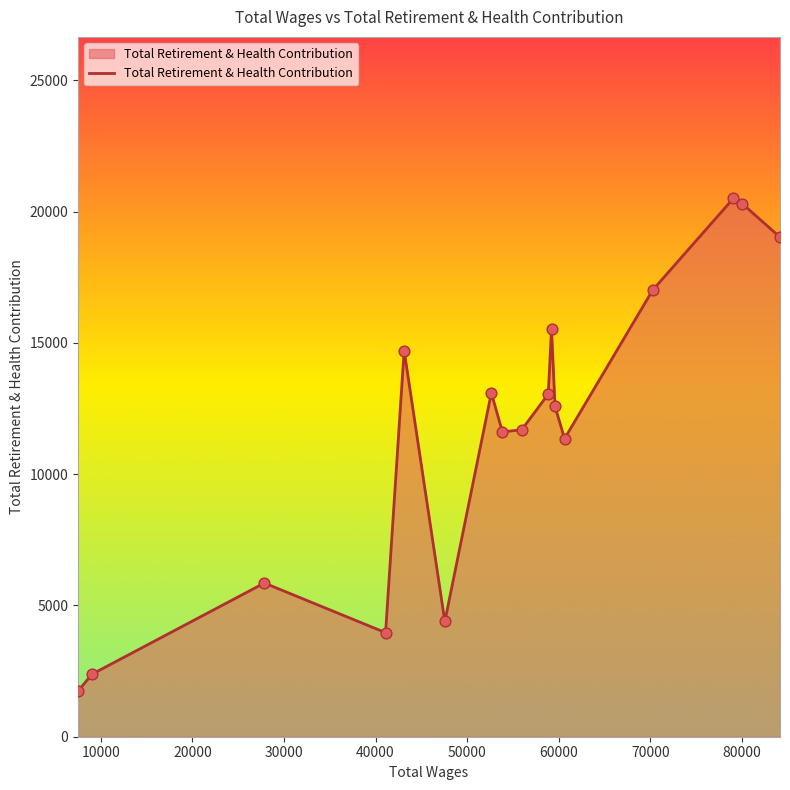

What is the maximum value shown in the chart?

20507